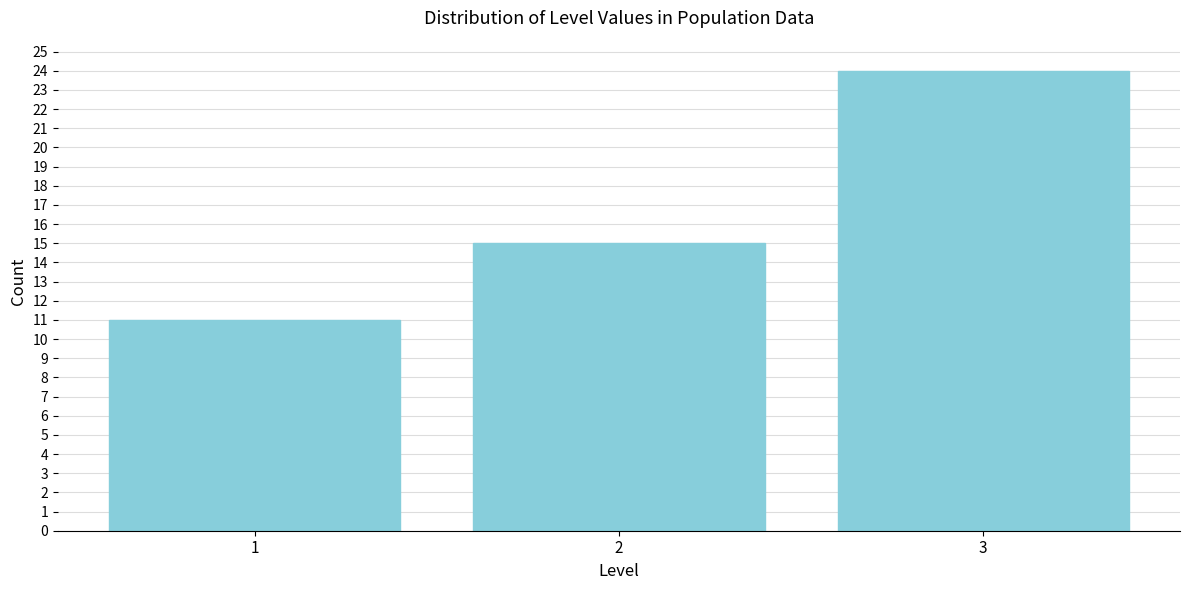

Reading right to left, transcribe all the data shown in this chart.

3=24	2=15	1=11